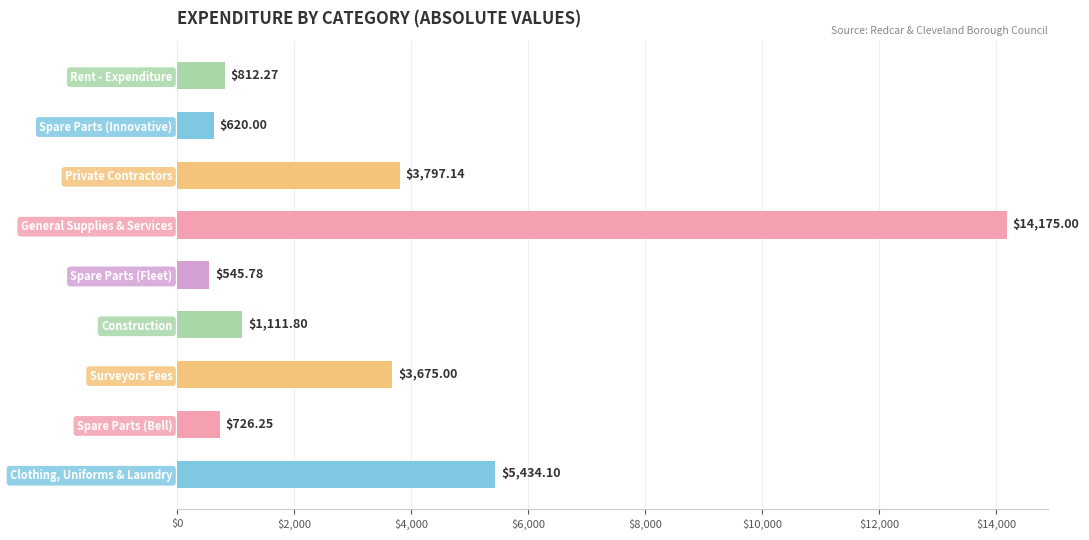

What is the ratio of the value at Spare Parts (Bell) to the value at Spare Parts (Fleet)?

1.3